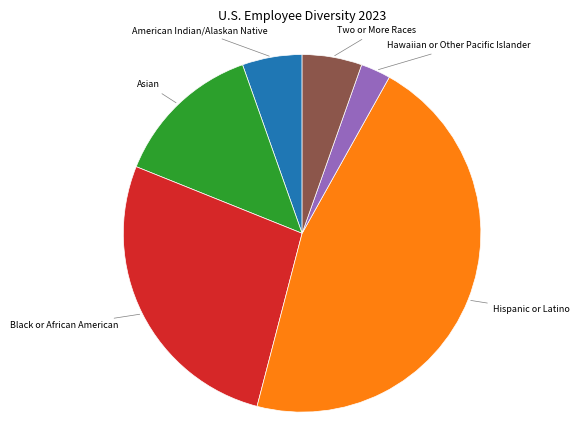

Is there any slice that represents more than half of the pie?

No